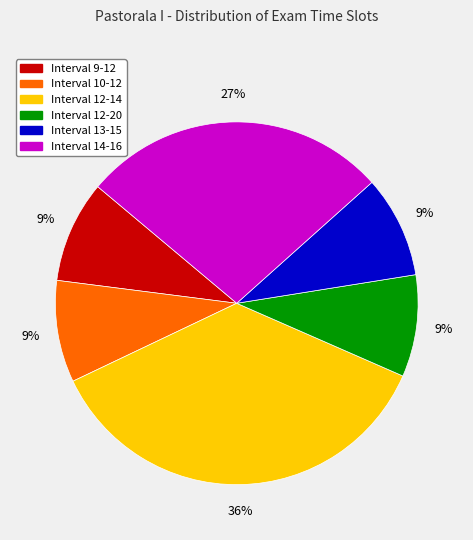

Is there any slice that represents more than half of the pie?

No